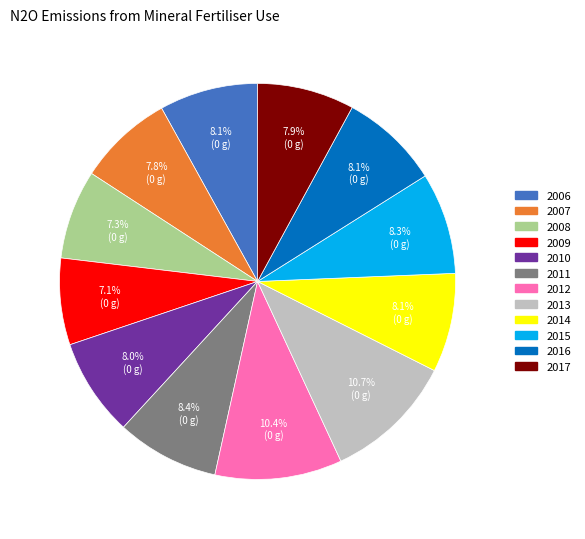

Does 2009 account for over 50% of the chart?

No